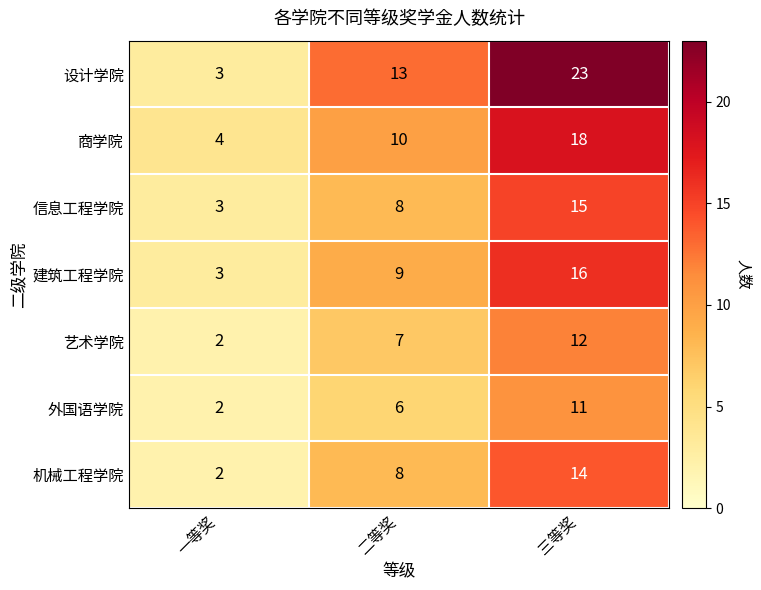

What is the difference between the highest and lowest values at 二等奖?

7